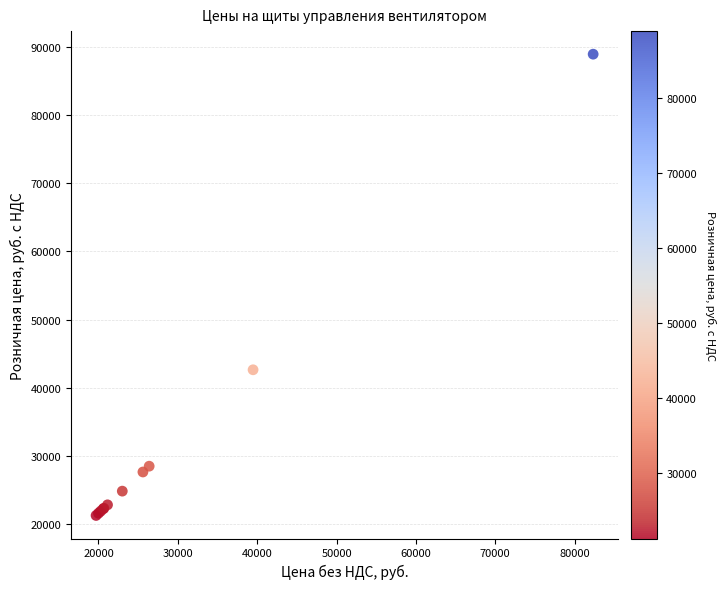

What Y value in the scatter plot is closest to 55096?

42637.3